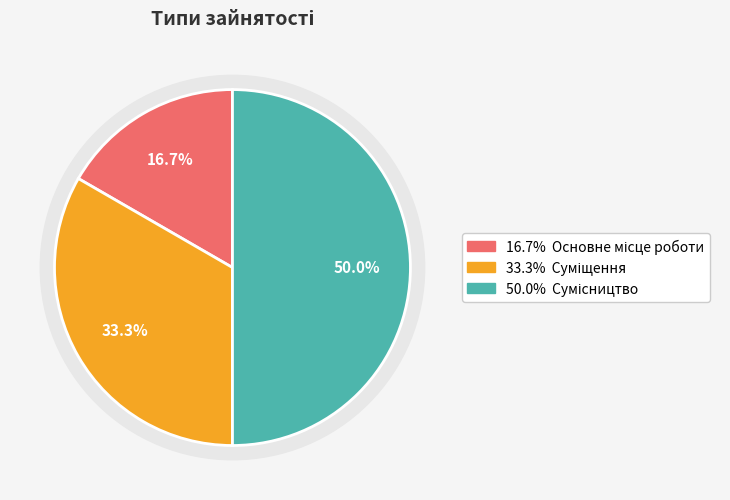

The Сумісництво slice represents 62% of the pie. True or false?

False